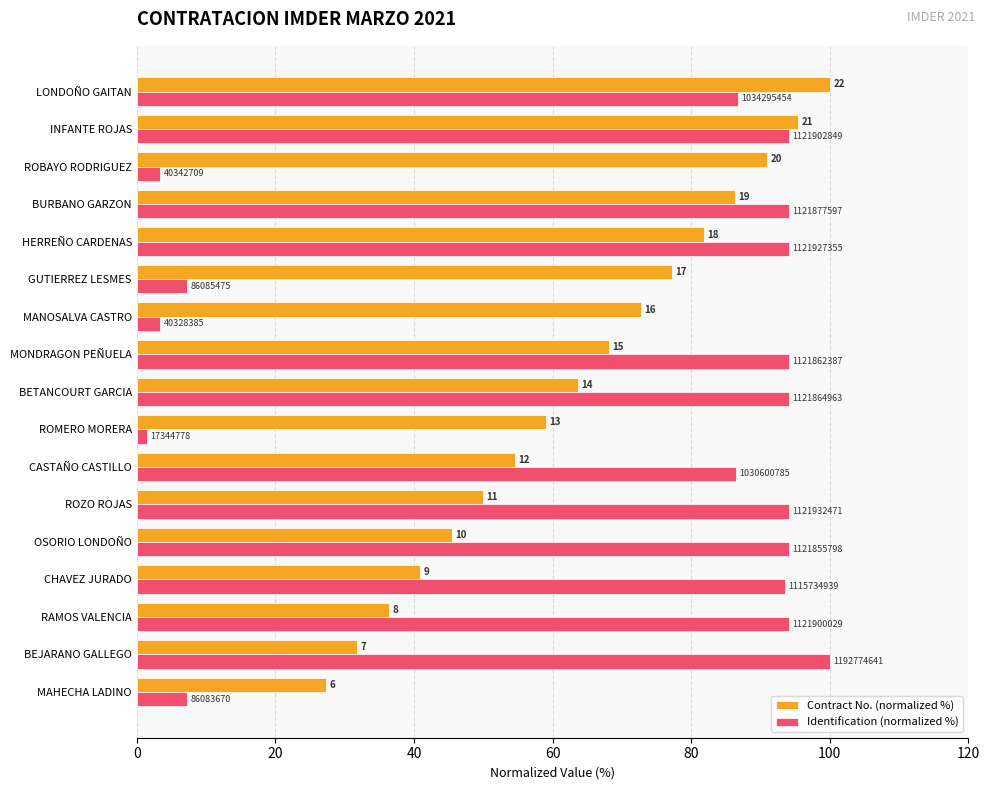

Rank the series by their average value, from highest to lowest.

Identification (normalized %), Contract No. (normalized %)